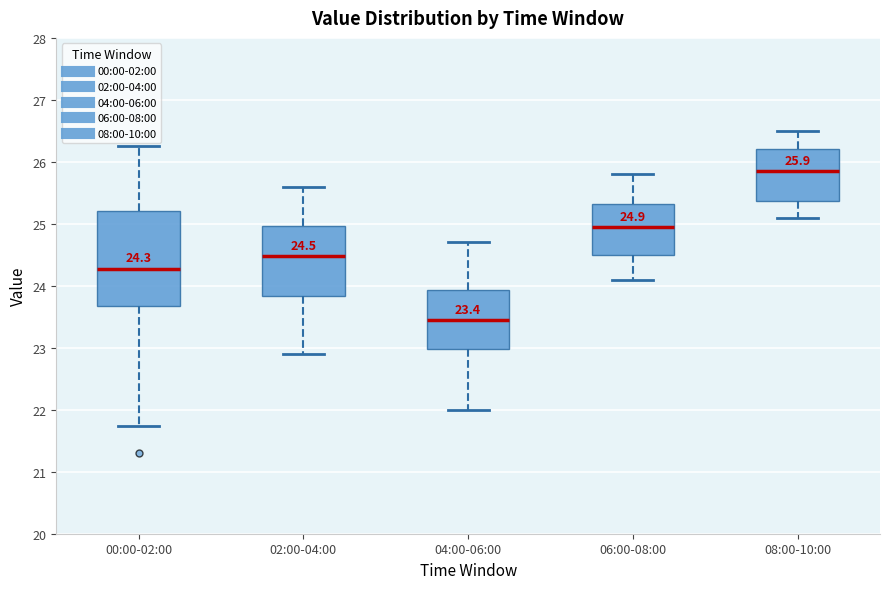

Which box is the tallest, from its lower edge to its upper edge?

00:00-02:00